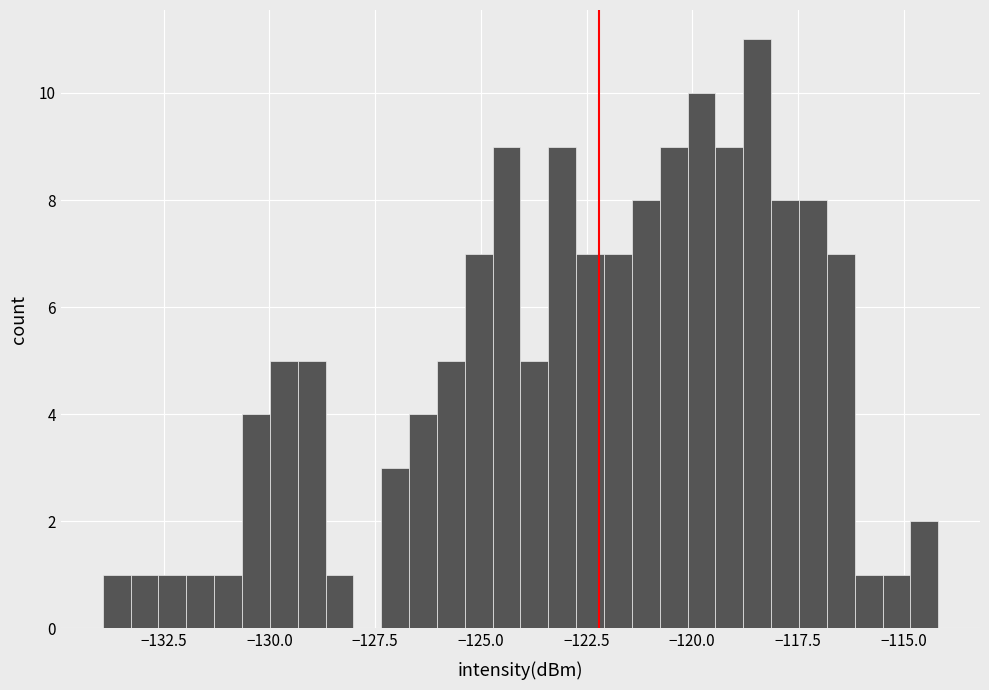

Read against the x-axis, roughly where is the centre of the tallest bar?

-118.5